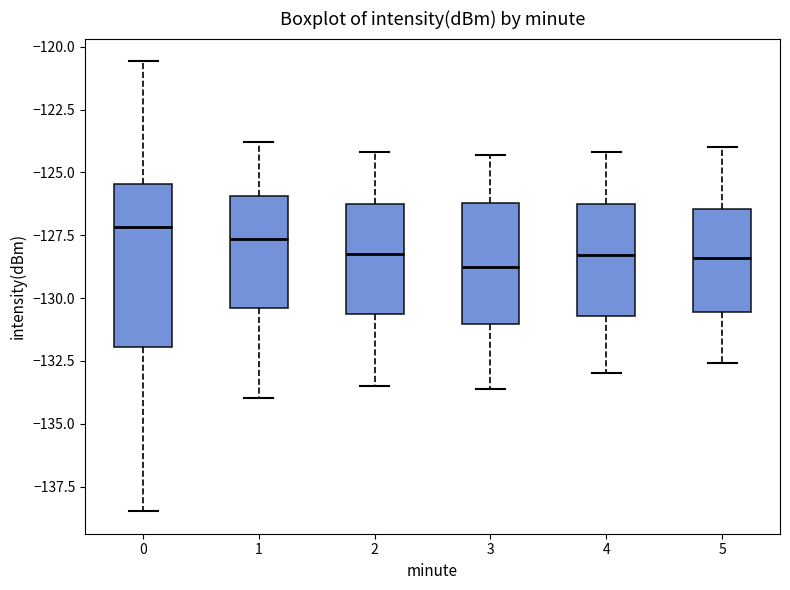

Comparing the boxes themselves (not the whiskers), which one is the tallest?

0